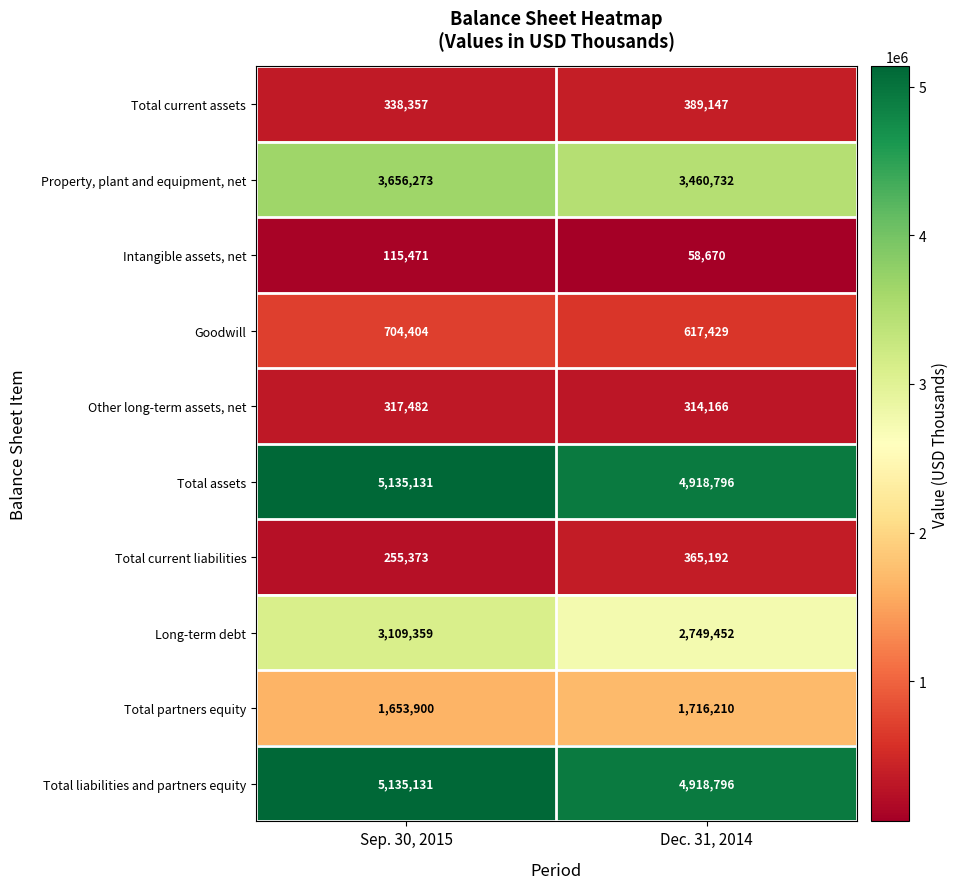

What is the minimum value shown in the chart?

58670